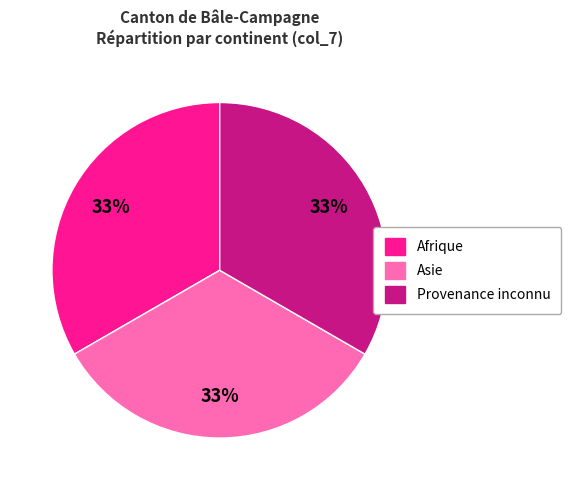

To the nearest percent, what is the difference between the largest and smallest slice percentages?

0%